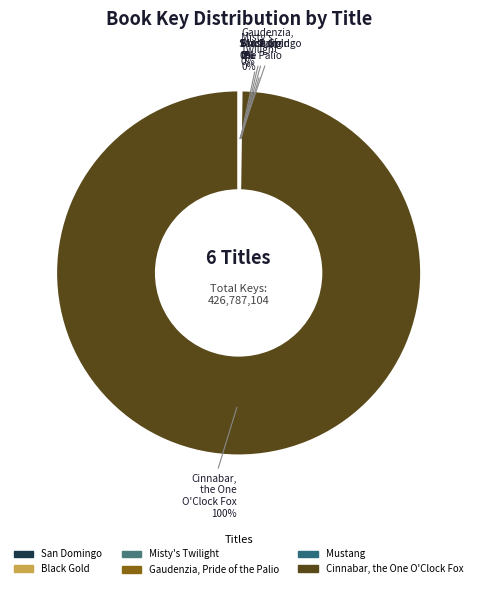

The Cinnabar, the One O'Clock Fox slice represents 100% of the pie. True or false?

True